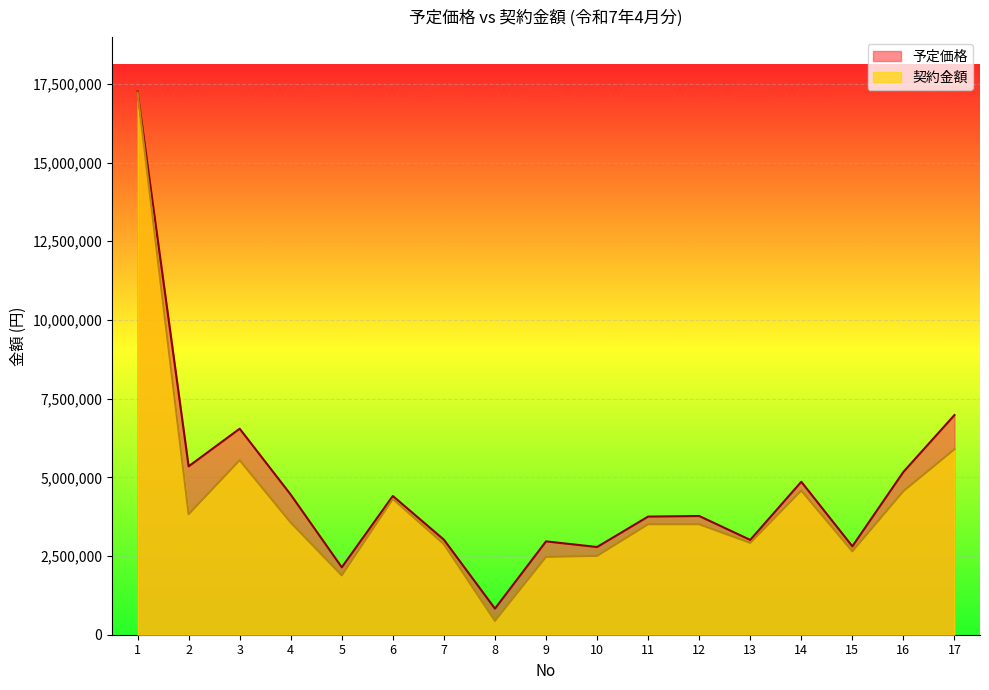

What is the average value of the 契約金額 series?

4251105